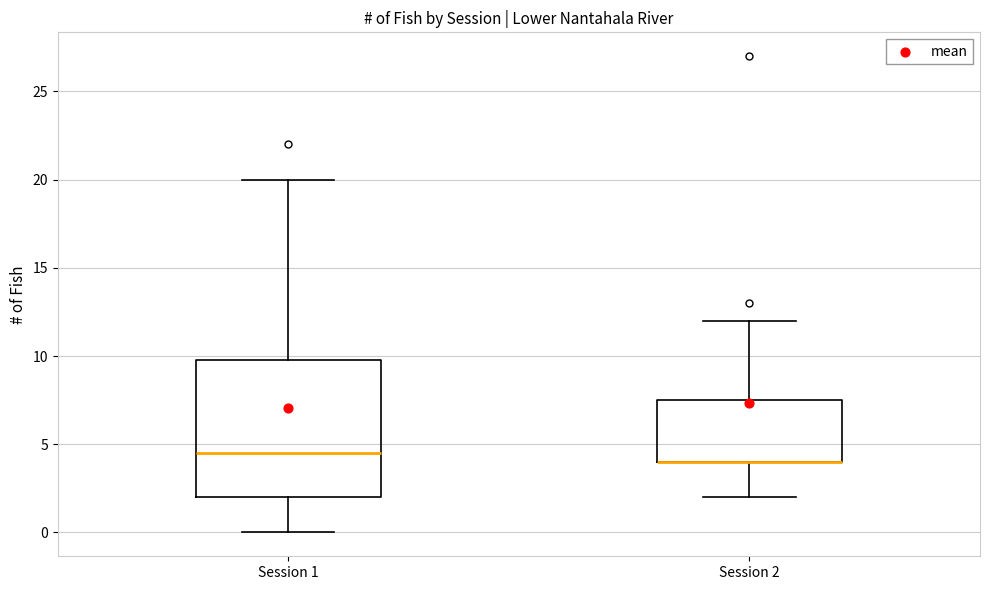

Where is the upper edge of the box for Session 2 on the y-axis? The values are not printed on the chart, so give them approximately, as read against the axis.

7.5